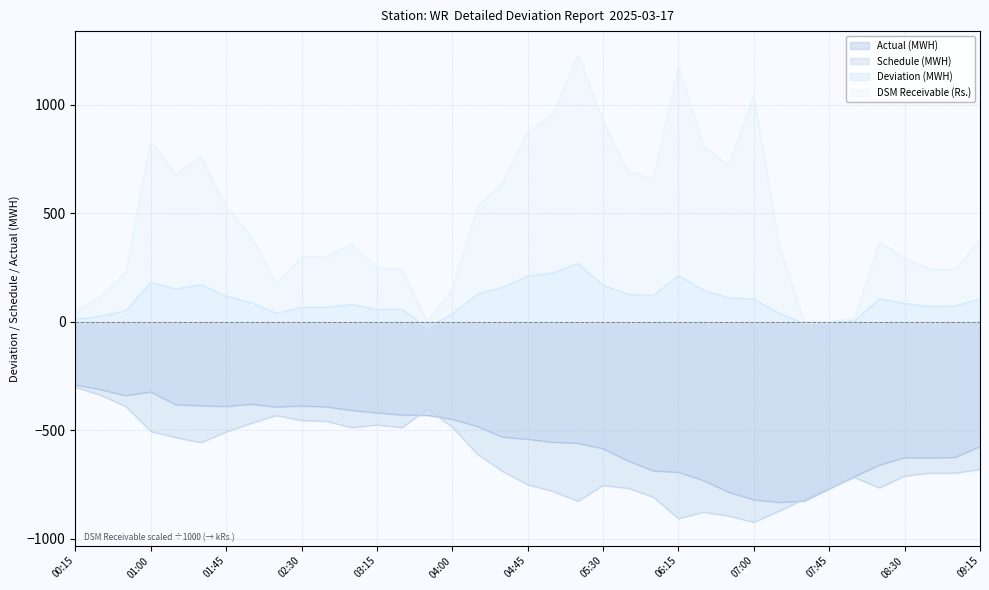

What is the minimum value for Deviation (MWH)?

-28.1